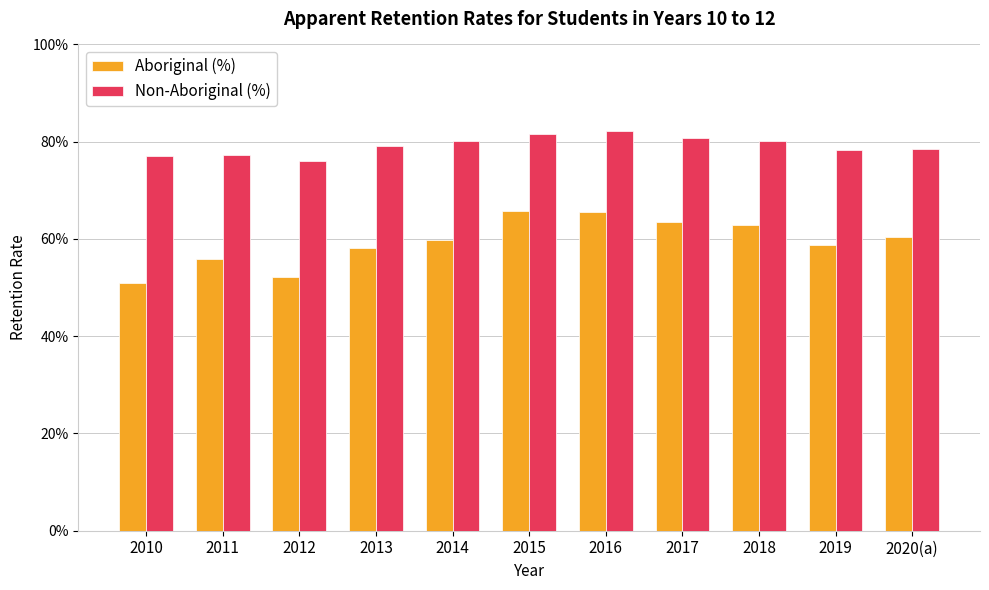

Reading right to left, list all the values displayed in this chart.

Aboriginal (%): 2020(a)=0.6	2019=0.6	2018=0.6	2017=0.6	2016=0.7	2015=0.7	2014=0.6	2013=0.6	2012=0.5	2011=0.6	2010=0.5
Non-Aboriginal (%): 2020(a)=0.8	2019=0.8	2018=0.8	2017=0.8	2016=0.8	2015=0.8	2014=0.8	2013=0.8	2012=0.8	2011=0.8	2010=0.8